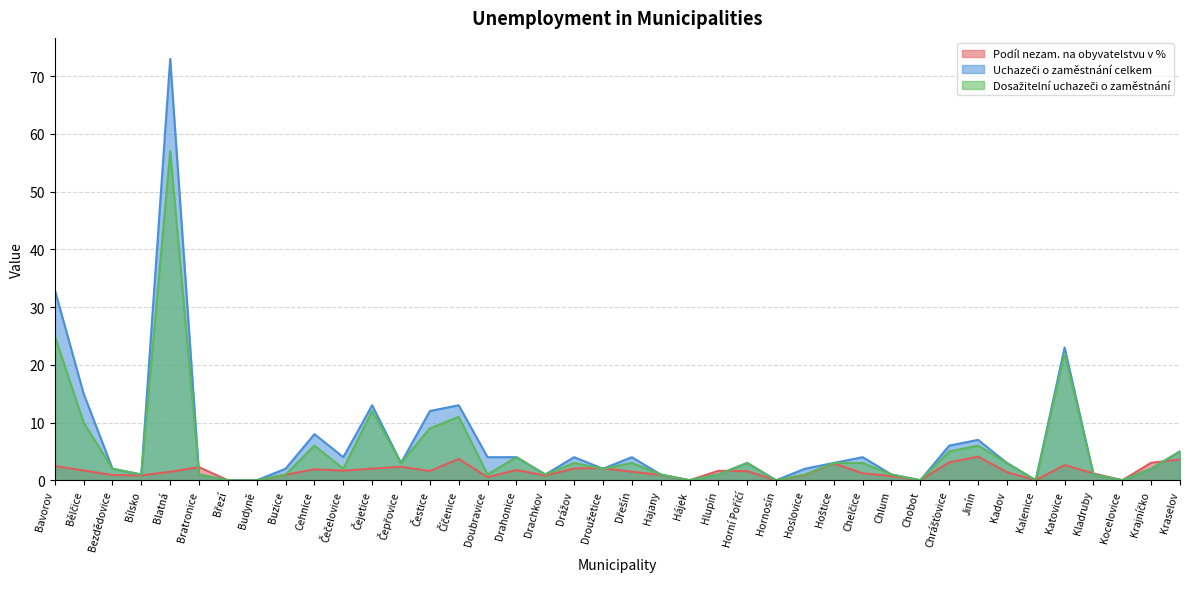

List the series in order of their overall mean, highest first.

Uchazeči o zaměstnání celkem, Dosažitelní uchazeči o zaměstnání, Podíl nezam. na obyvatelstvu v %